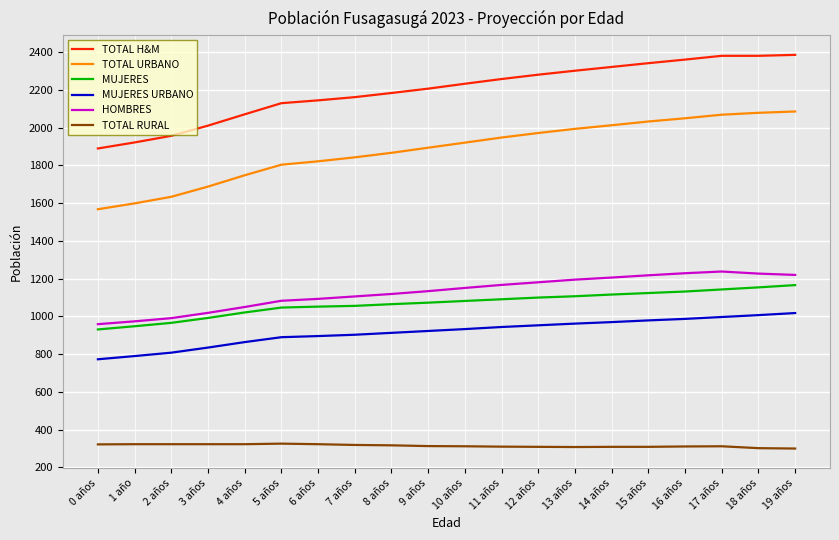

What position from the left is 1 año?

2